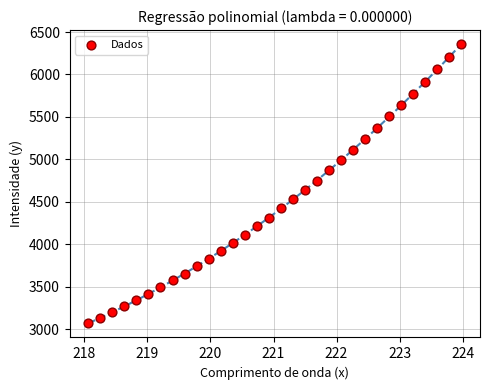

What is the range of X values (max minus min)?

5.9